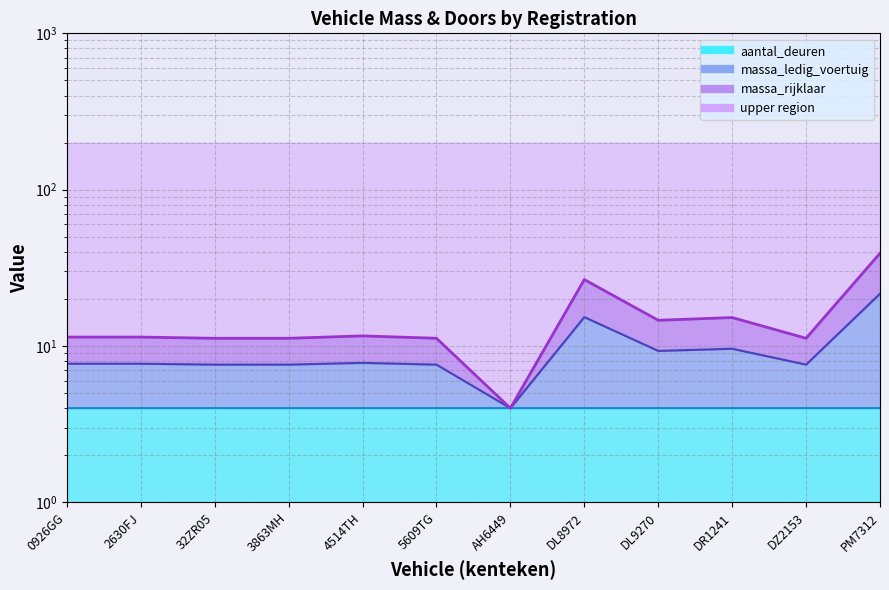

In massa_rijklaar, how many points are lower than both neighbors (excluding endpoints)?

3